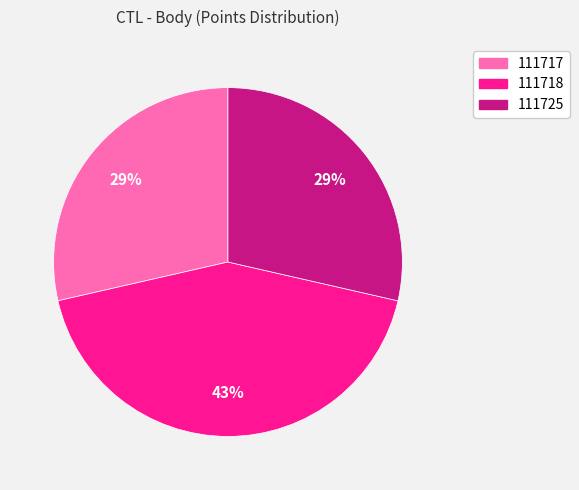

Which slice is the largest?

111718